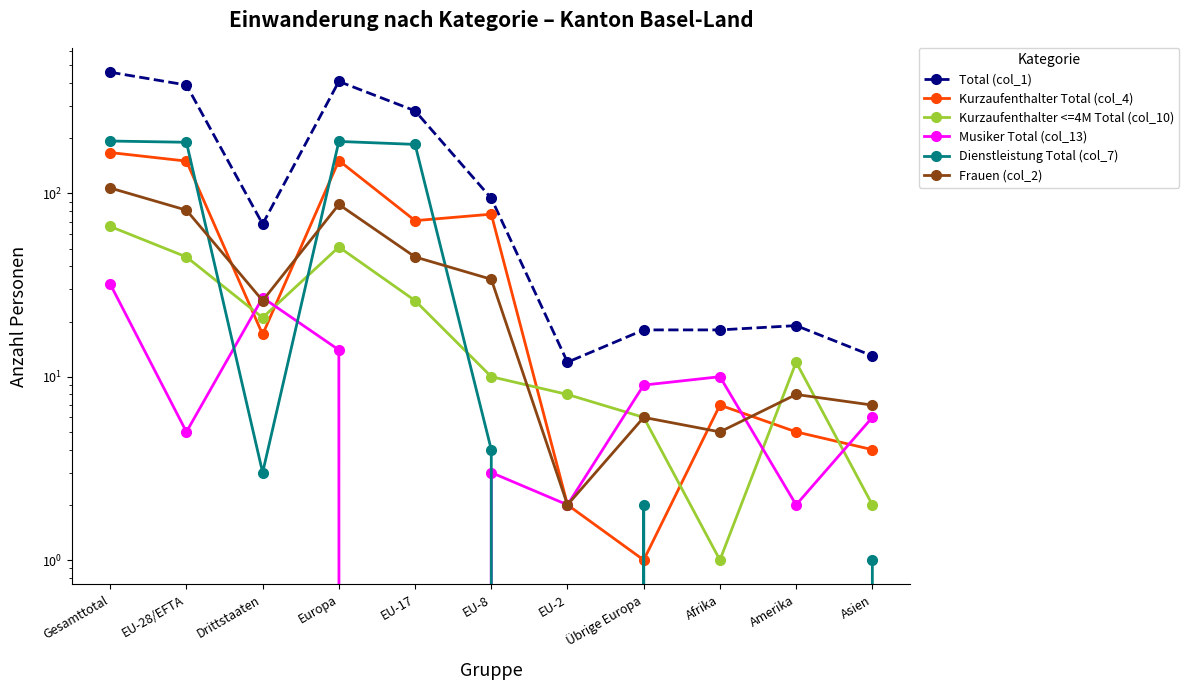

Which category has the lowest value in the Dienstleistung Total (col_7) series?

EU-2